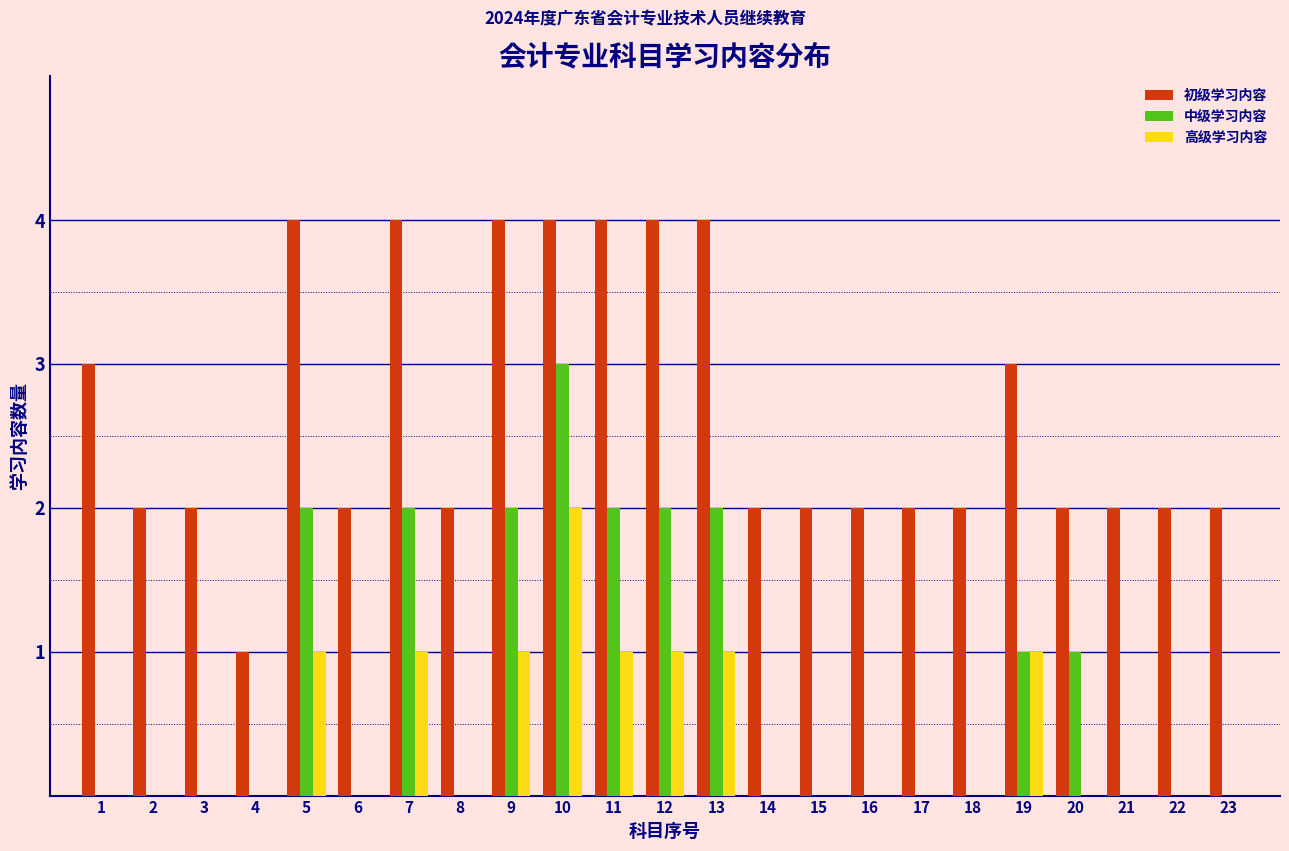

The 初级学习内容 series shows 3 at 15. True or false?

False